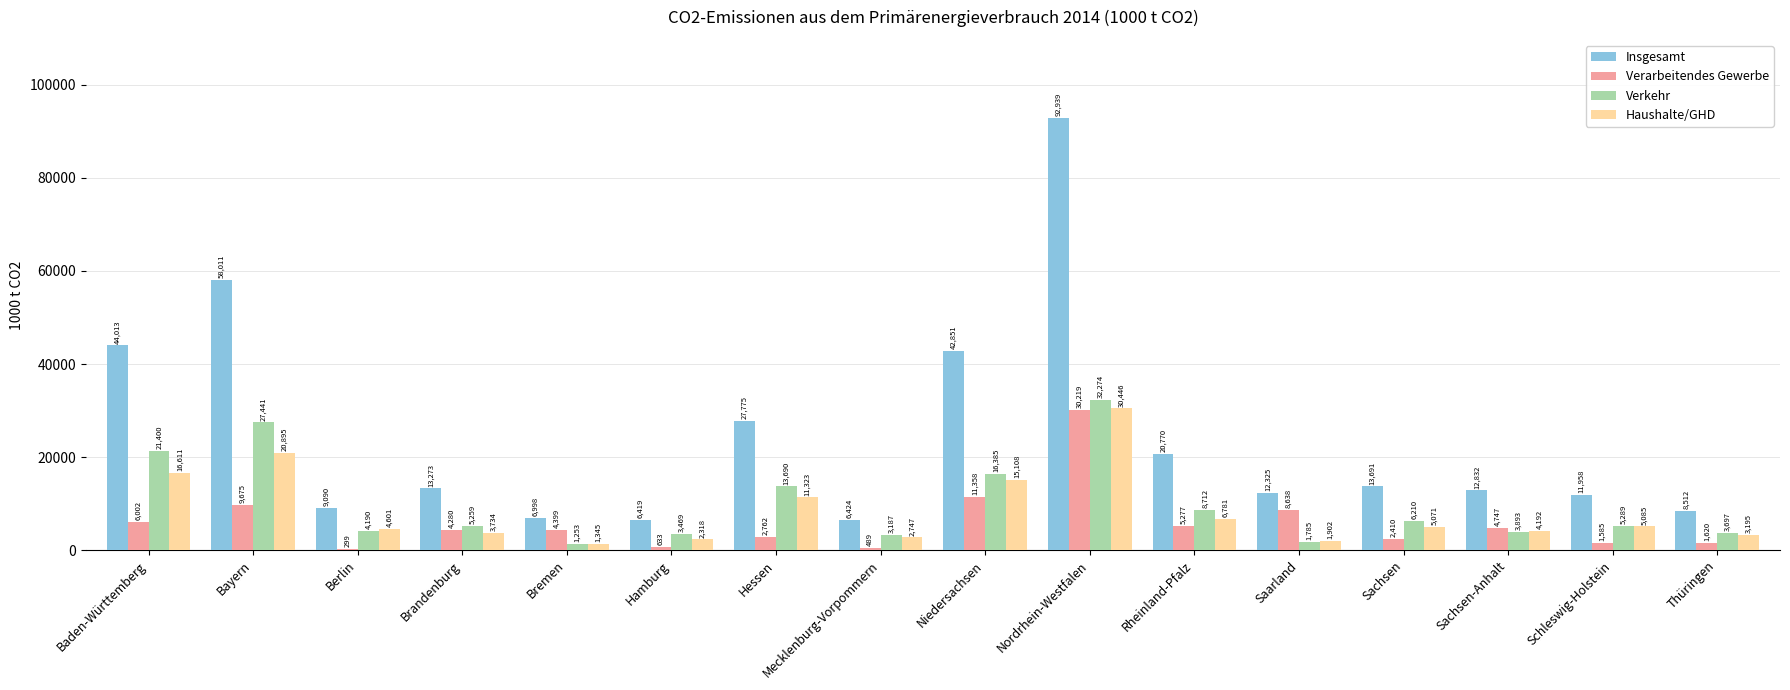

The value of Haushalte/GHD at Sachsen is 5071. True or false?

True